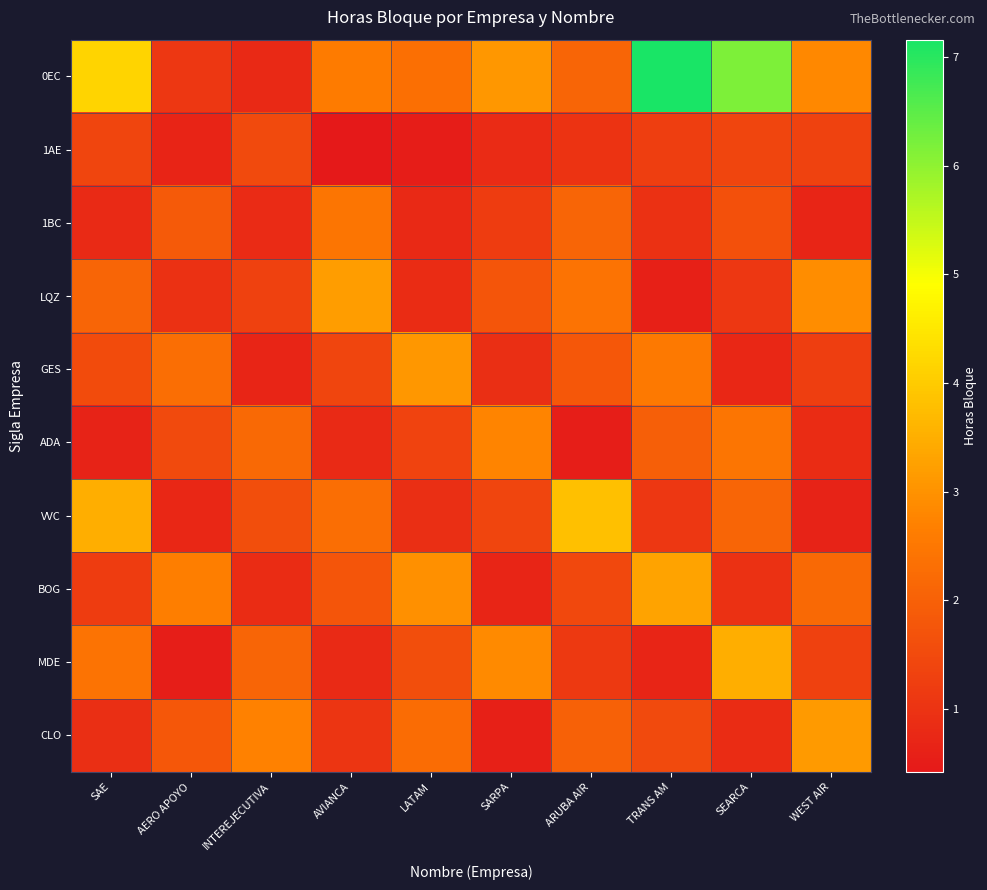

What is the total value across all series at SARPA?

16.1